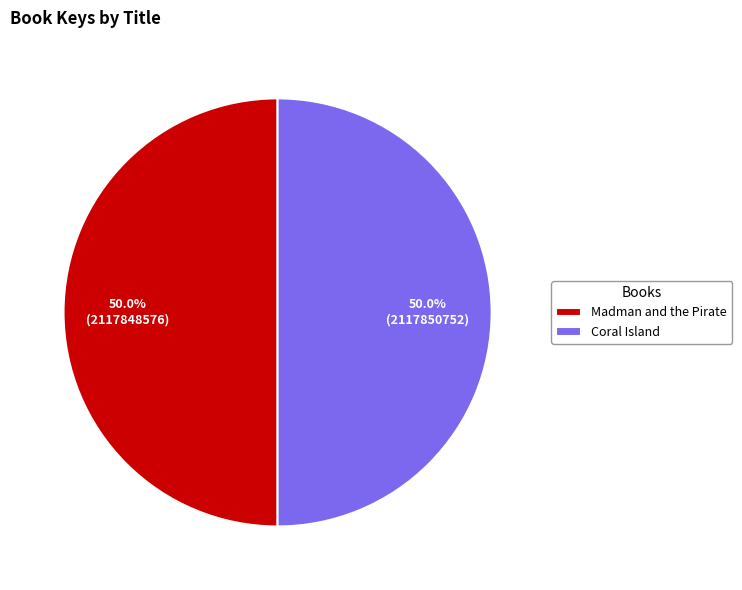

To the nearest percent, what percentage of the pie is Coral Island?

50%